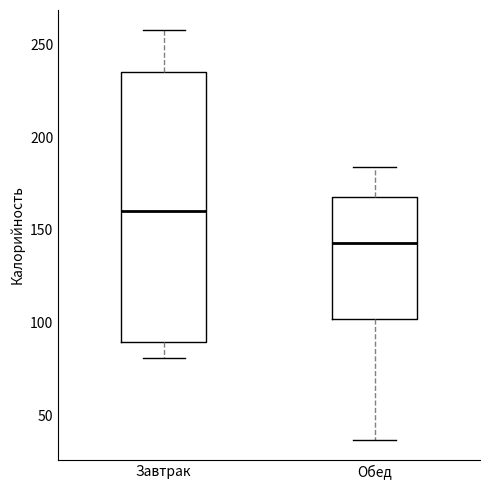

Which box is the tallest, from its lower edge to its upper edge?

Завтрак